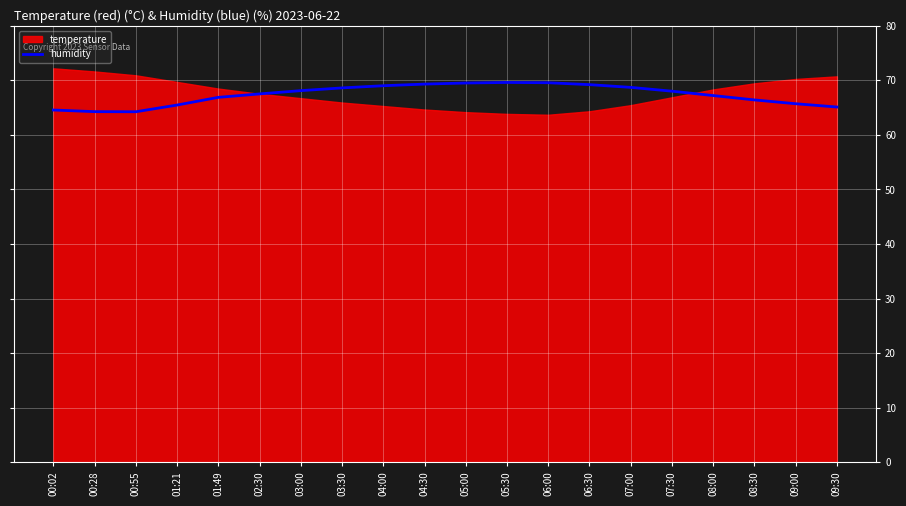

Rank the categories by value from highest to lowest.

05:30, 06:00, 05:00, 04:30, 06:30, 04:00, 07:00, 03:30, 03:00, 07:30, 02:30, 08:00, 01:49, 08:30, 09:00, 01:21, 09:30, 00:02, 00:28, 00:55